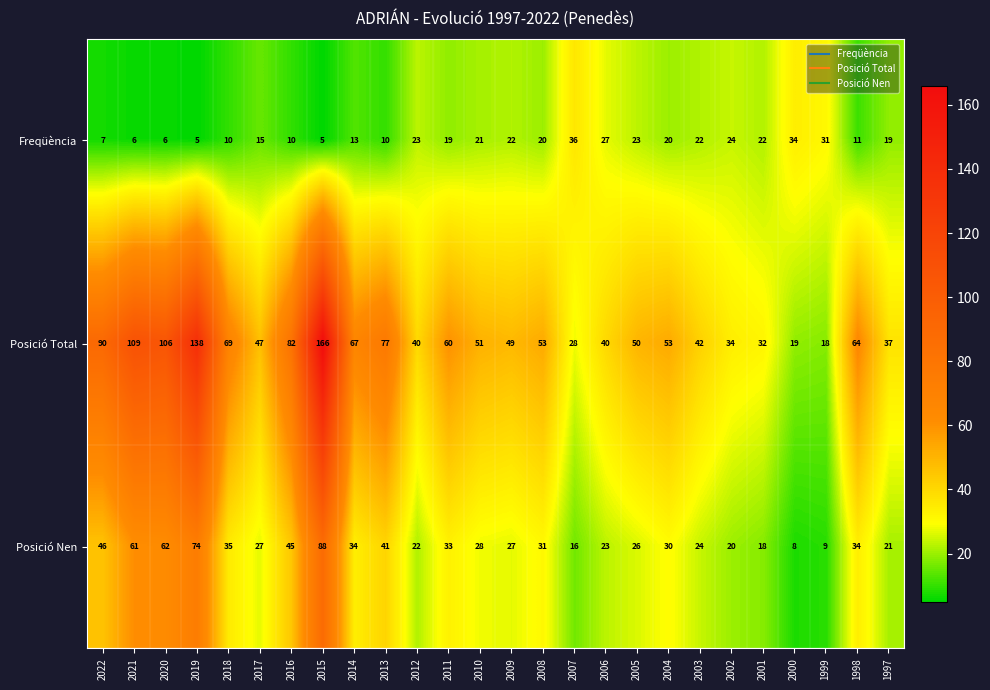

Is it true that Posició Nen equals 26 at 2001?

False